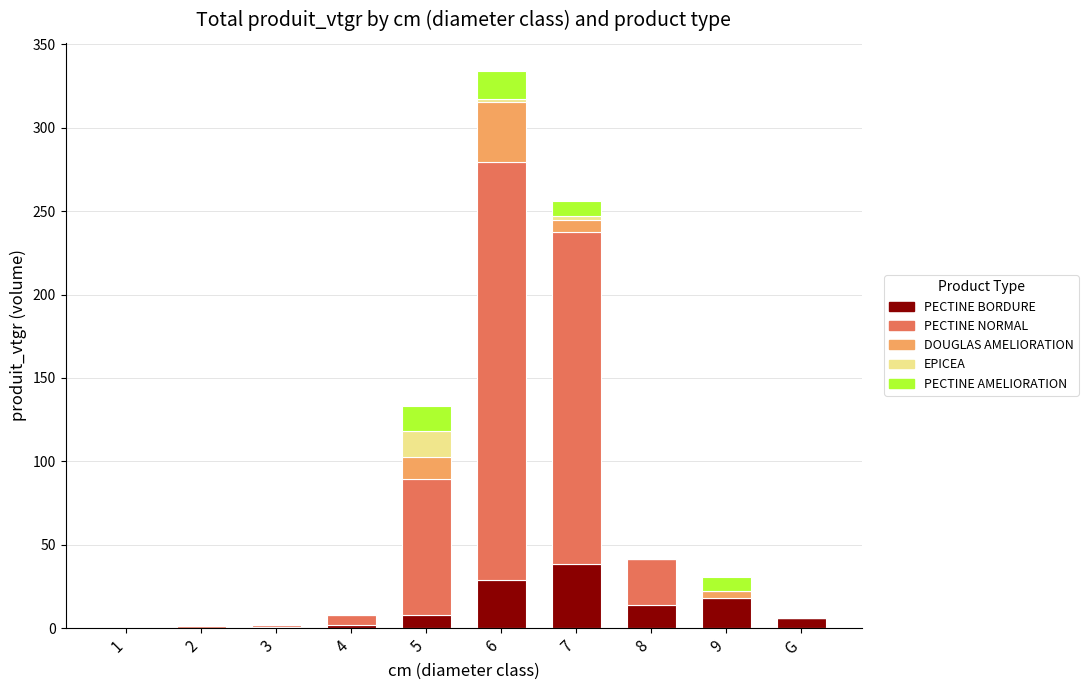

At which category is the sum across all series the highest?

6